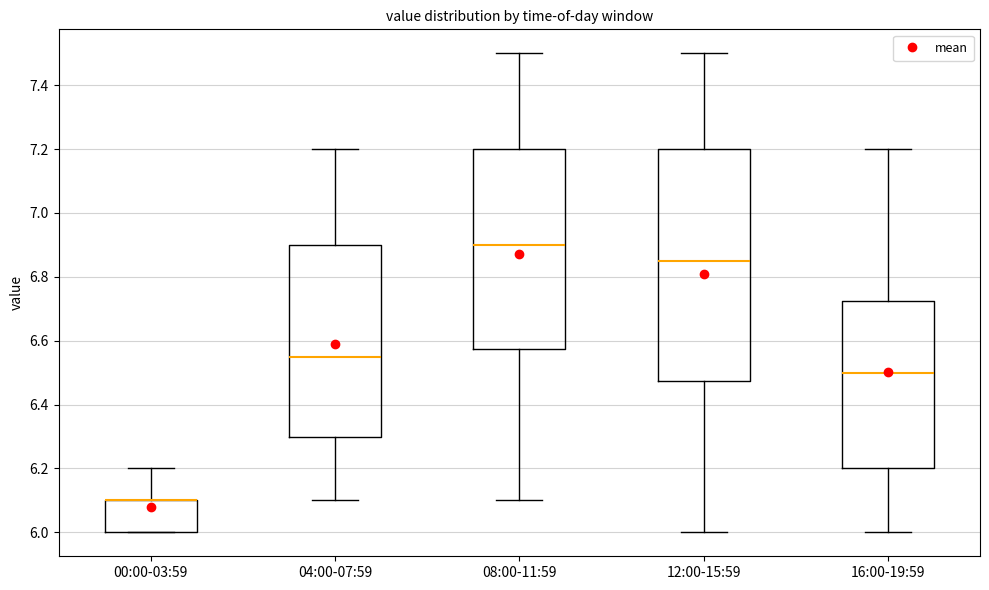

Reading left to right, transcribe this box plot: for each box, give where its median line is, the range the box spans, and where its two whiskers end, as read against the y-axis. The values are not printed on the chart, so give them approximately, as read against the axis.

00:00-03:59: median 6.10 (drawn on the box's upper edge), box 6.00 to 6.10, whiskers 6.00 to 6.20
04:00-07:59: median 6.56, box 6.30 to 6.90, whiskers 6.10 to 7.20
08:00-11:59: median 6.90, box 6.58 to 7.20, whiskers 6.10 to 7.50
12:00-15:59: median 6.86, box 6.48 to 7.20, whiskers 6.00 to 7.50
16:00-19:59: median 6.50, box 6.20 to 6.72, whiskers 6.00 to 7.20